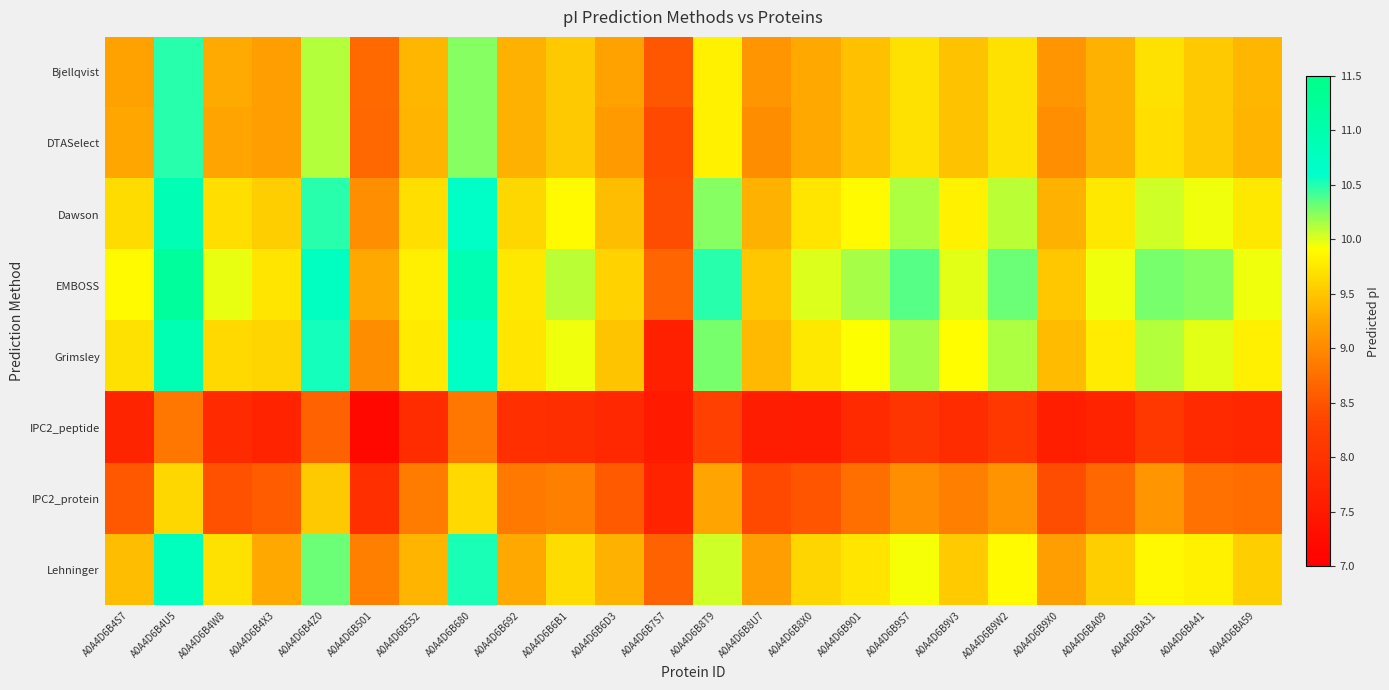

What is the greatest value displayed?

11.2